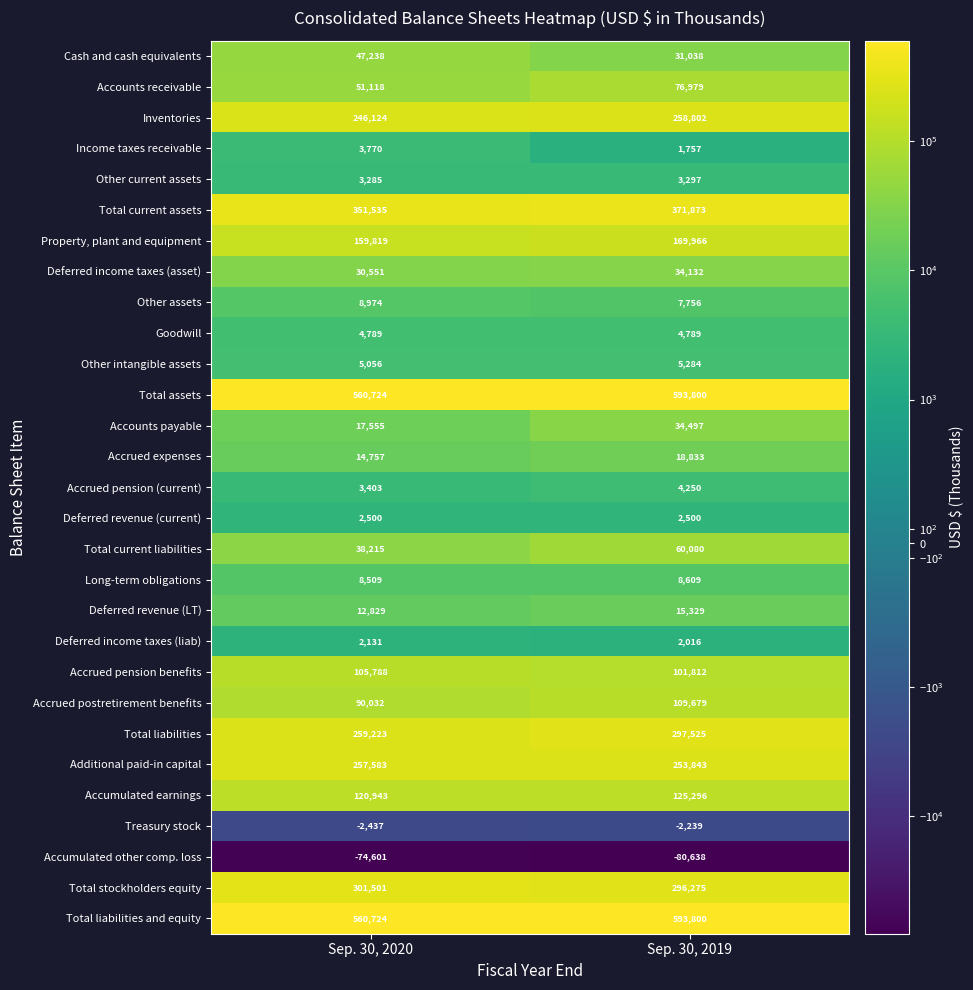

At which label is Total liabilities closest to 278374?

Sep. 30, 2020